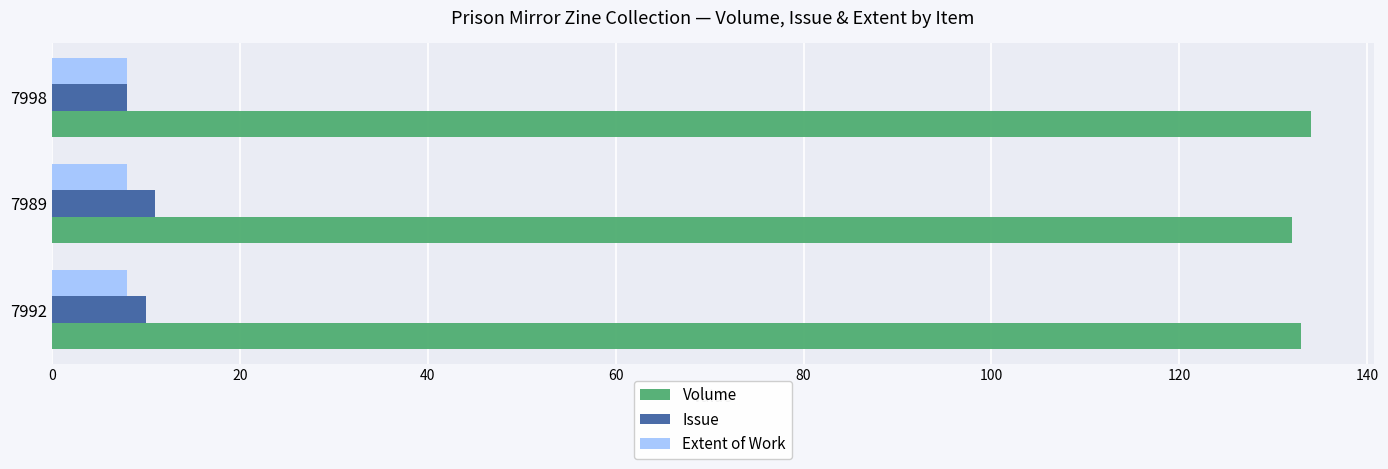

What is the greatest value displayed?

134